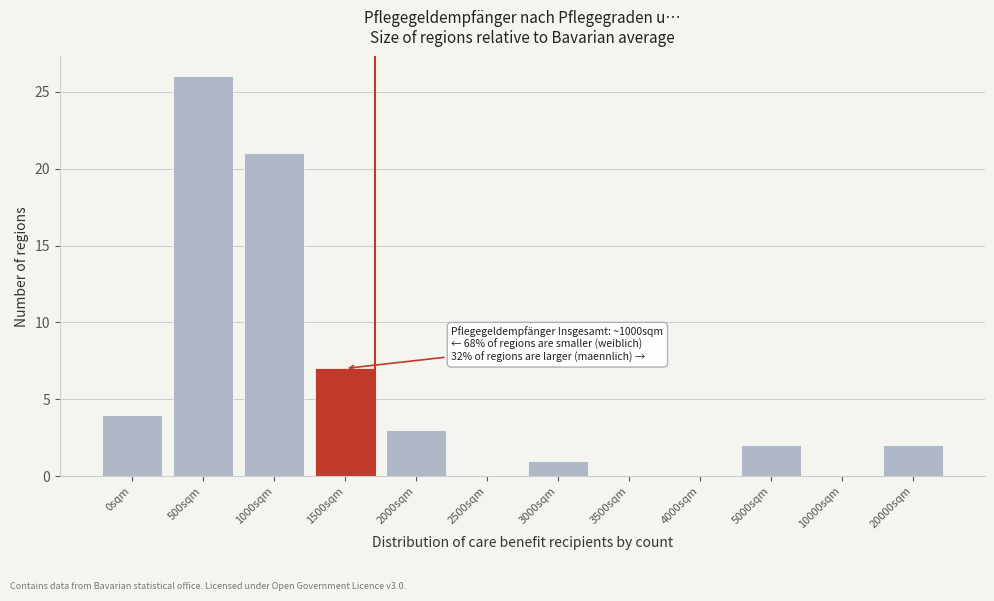

Reading left to right, extract all data points from this chart.

0sqm=4	500sqm=26	1000sqm=21	1500sqm=7	2000sqm=3	2500sqm=0	3000sqm=1	3500sqm=0	4000sqm=0	5000sqm=2	10000sqm=0	20000sqm=2